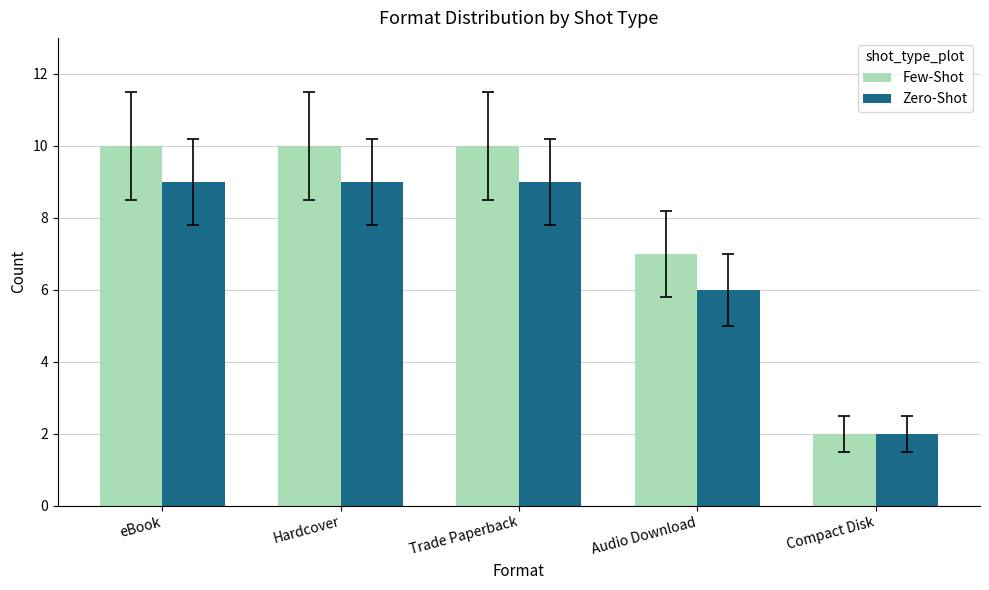

Is the value of Zero-Shot at Audio Download greater than the value of Few-Shot at eBook?

No